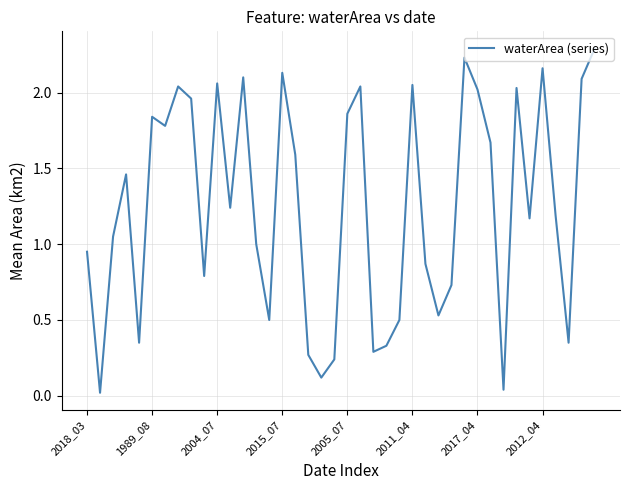

What is the greatest value displayed?

2.3